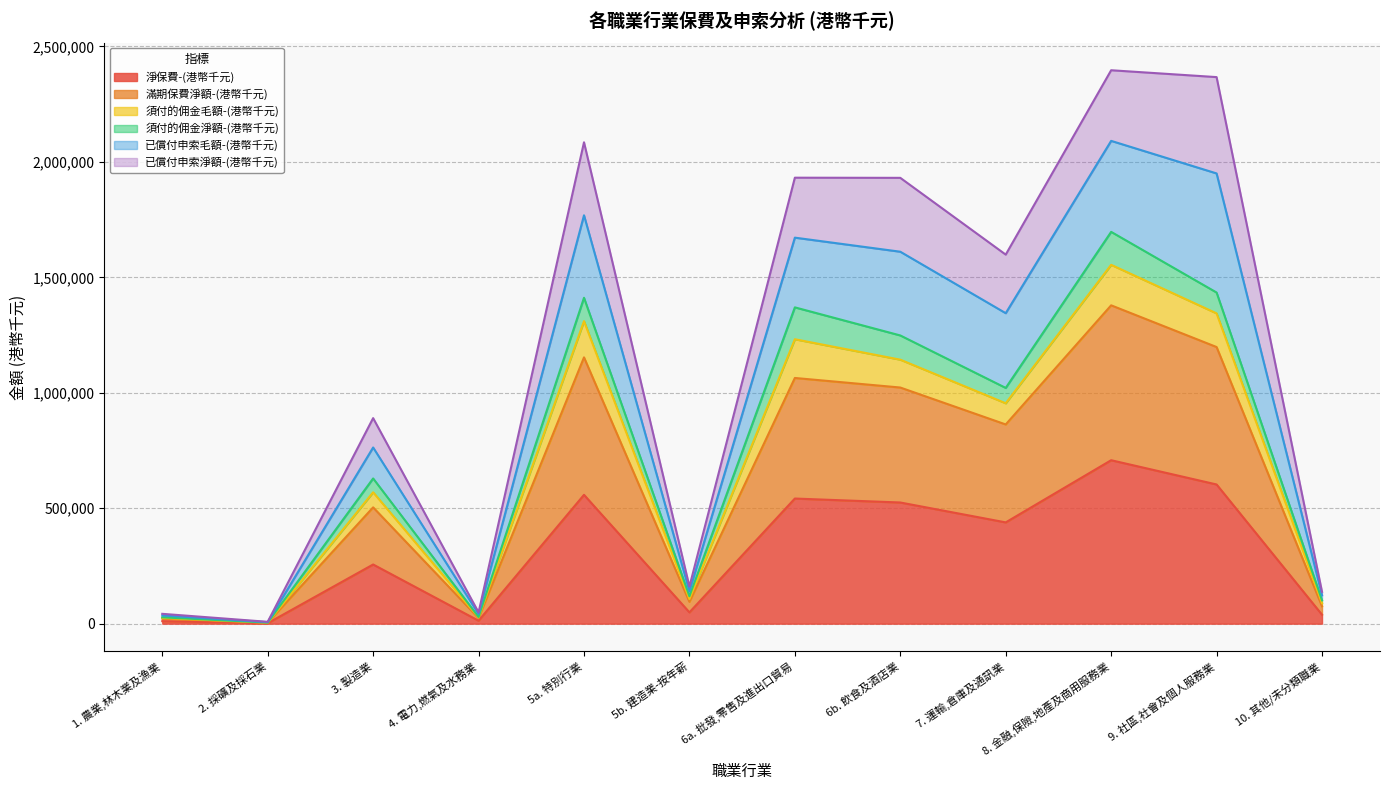

What are all the series names shown in the legend?

淨保費-(港幣千元), 滿期保費淨額-(港幣千元), 須付的佣金毛額-(港幣千元), 須付的佣金淨額-(港幣千元), 已償付申索毛額-(港幣千元), 已償付申索淨額-(港幣千元)